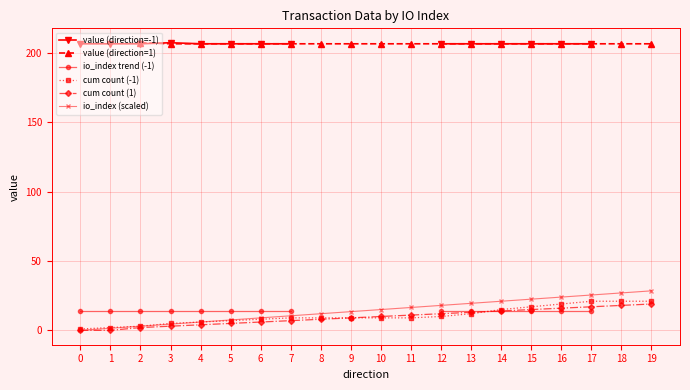

True or false: cum count (1) and io_index trend (-1) intersect in this chart.

False